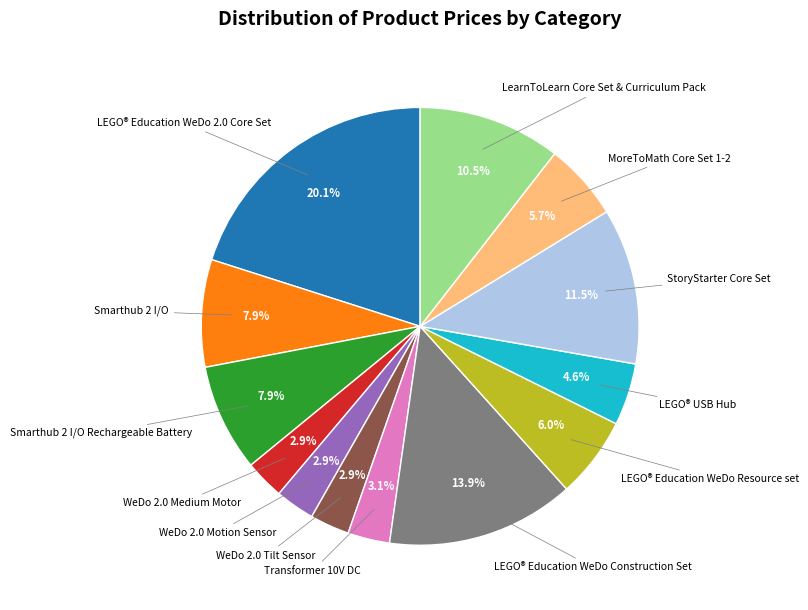

Is there a majority slice in this chart?

No